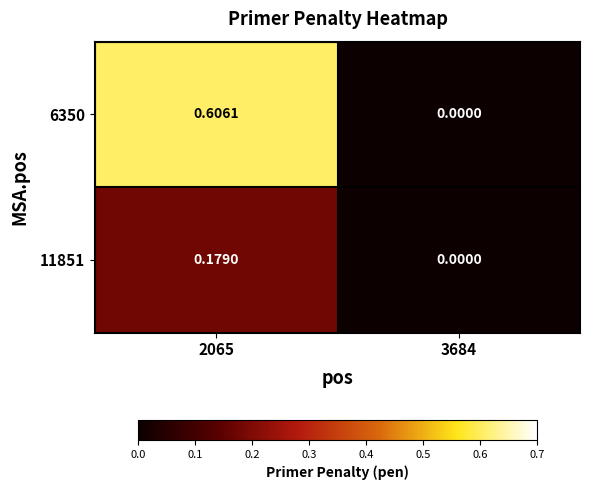

What is the maximum value shown in the chart?

0.6